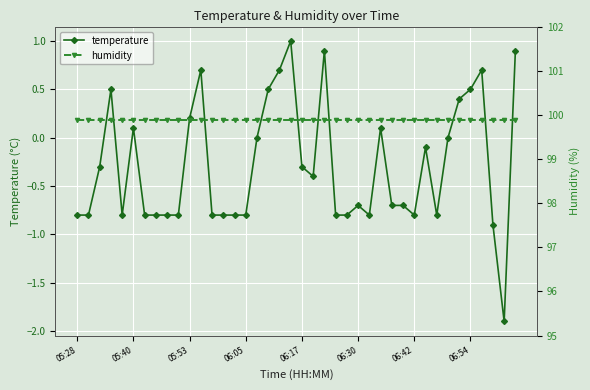

Is it true that humidity equals 33.8 at 11?

False